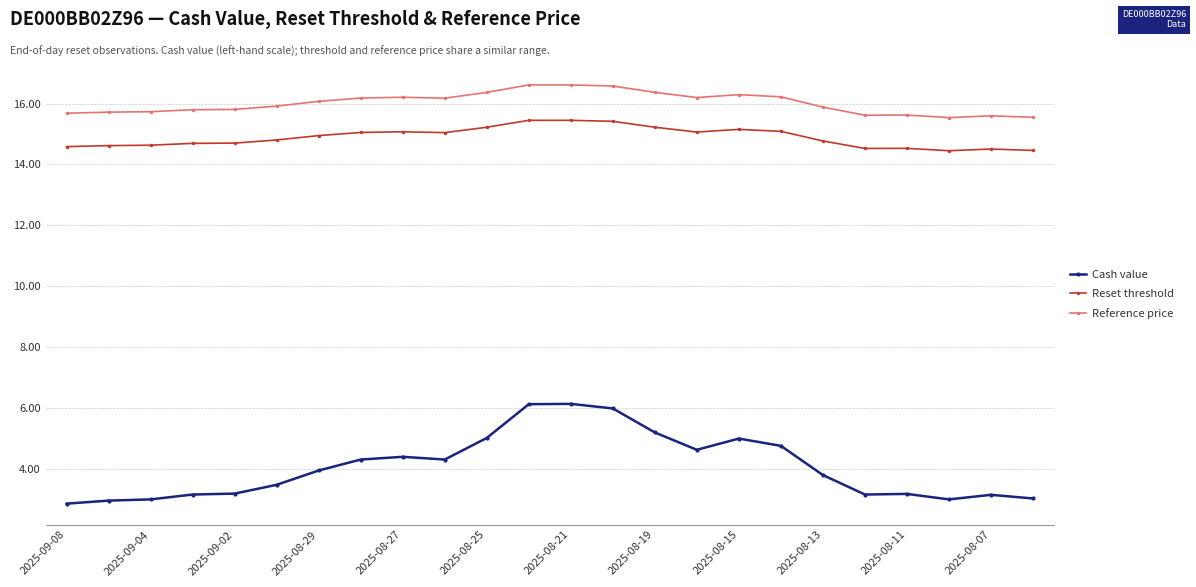

What are all the series names shown in the legend?

Cash value, Reset threshold, Reference price